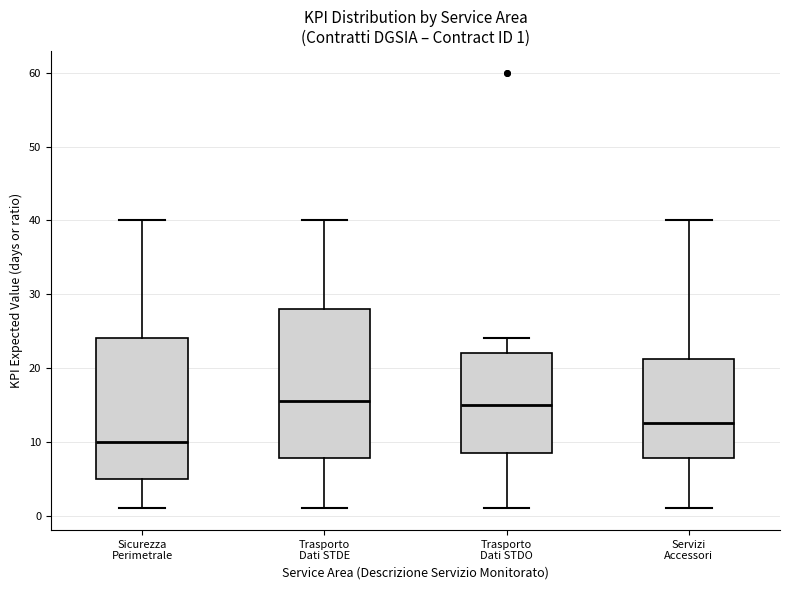

Comparing the boxes themselves (not the whiskers), which one is the tallest?

Trasporto Dati STDE